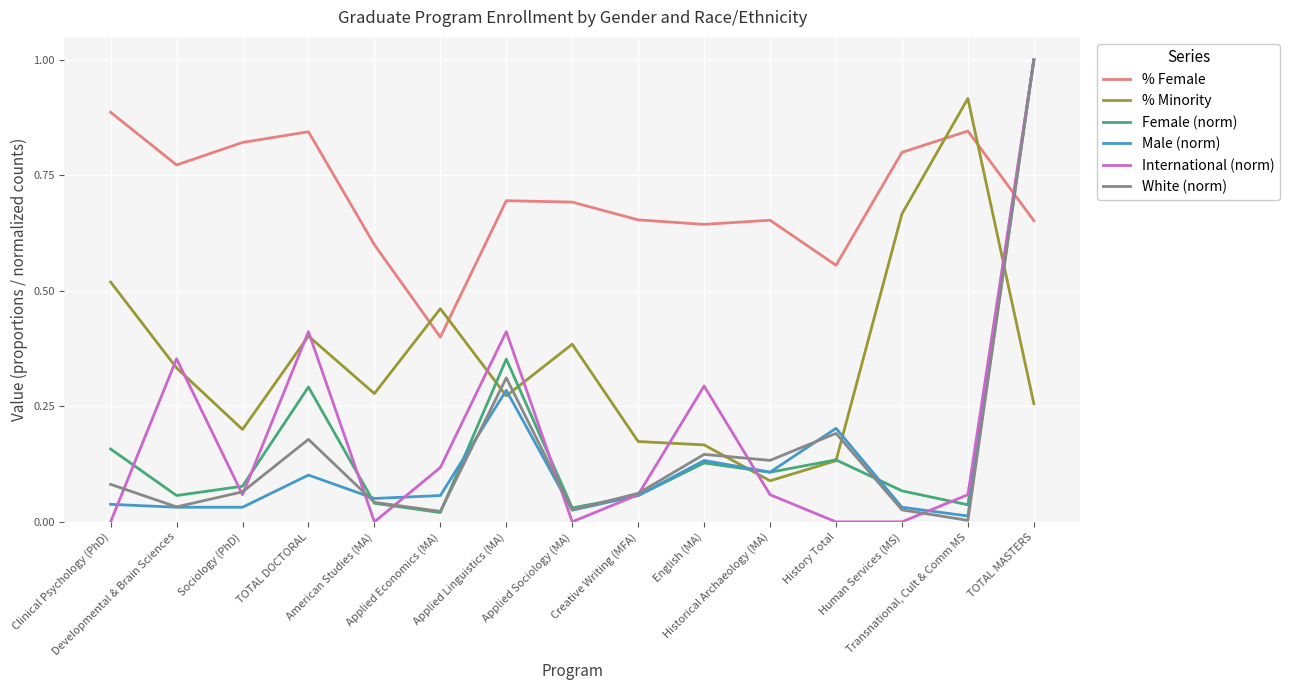

What value does the International (norm) series have at TOTAL MASTERS?

1.0